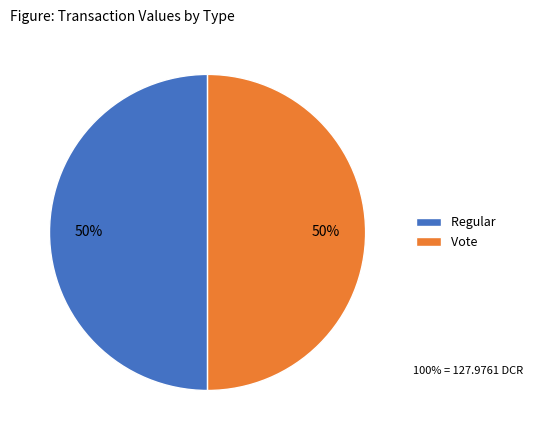

Is the sum of Regular and Vote greater than half?

Yes